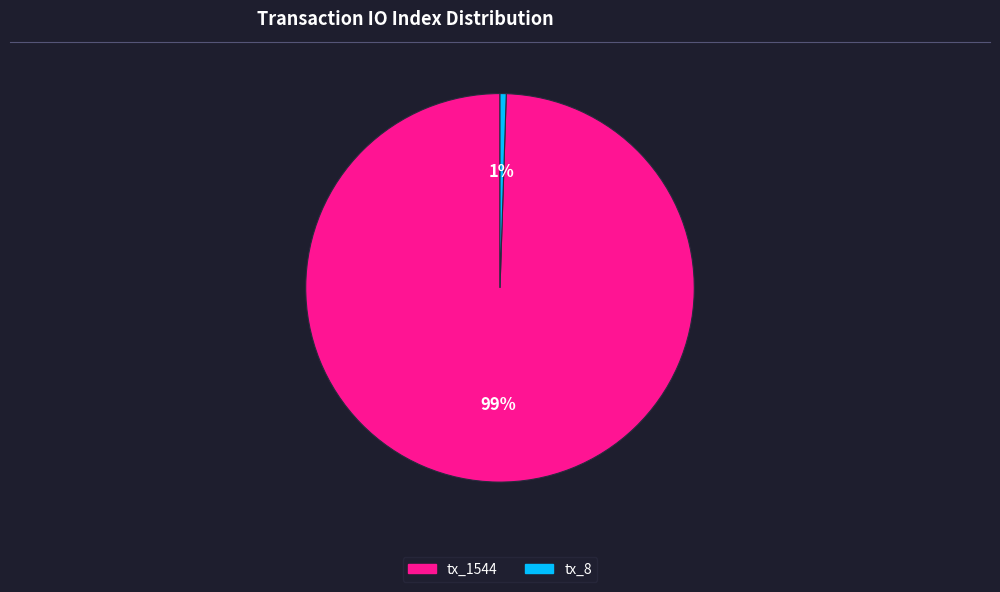

To the nearest percent, what is the average slice percentage?

50%